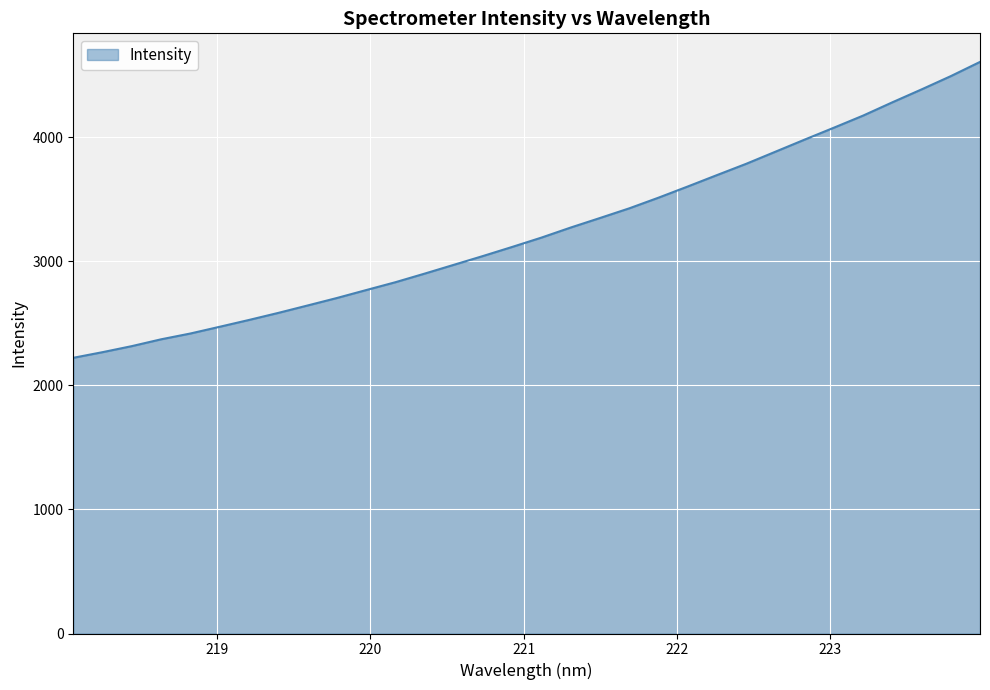

What is the maximum value shown in the chart?

4608.8